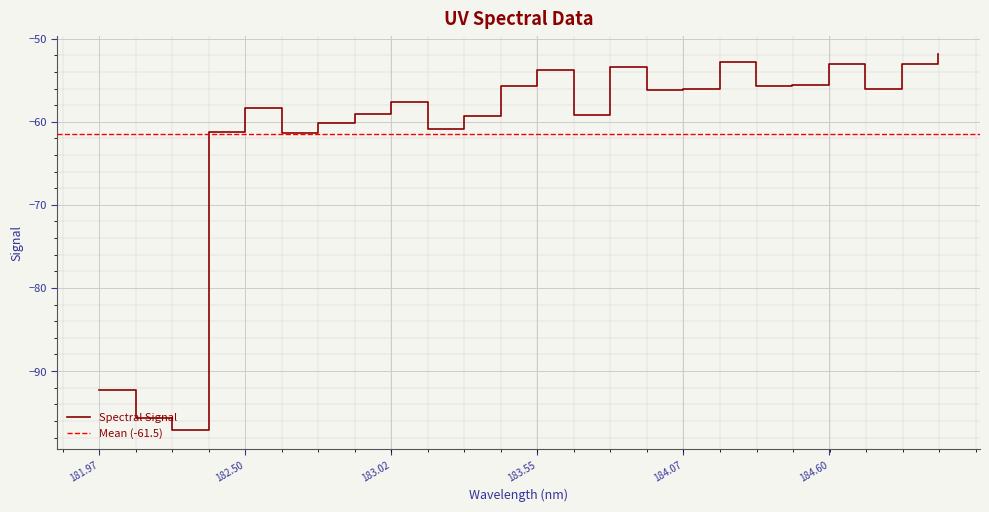

Which category has the highest value across all series?

184.9911297472